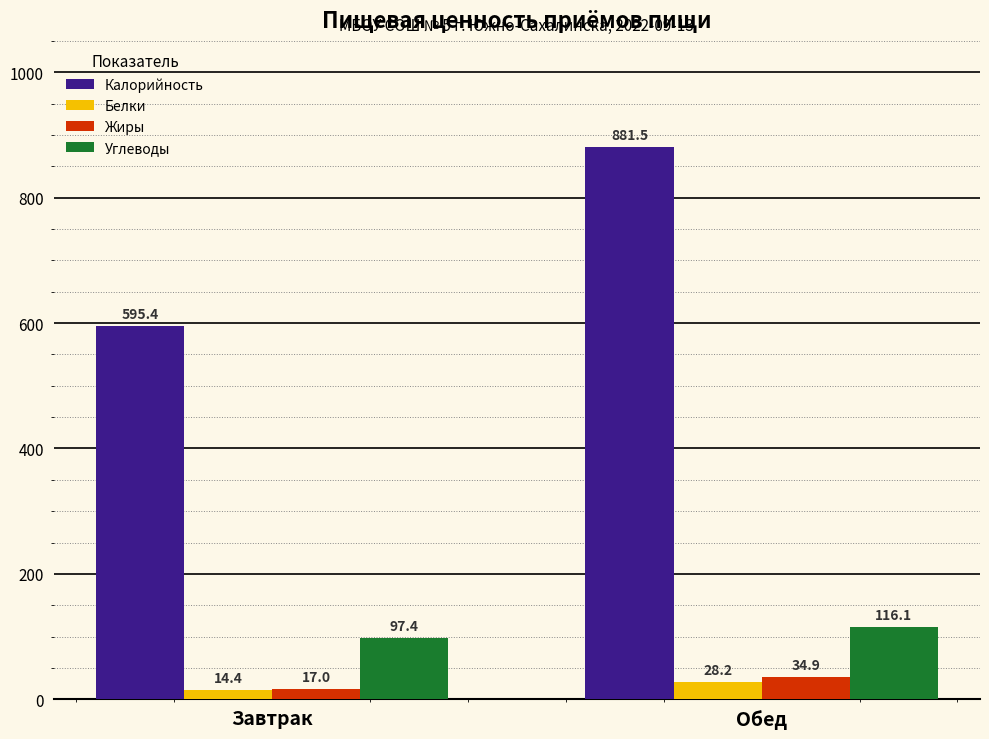

Rank the series at Обед from highest to lowest value.

Калорийность, Углеводы, Жиры, Белки